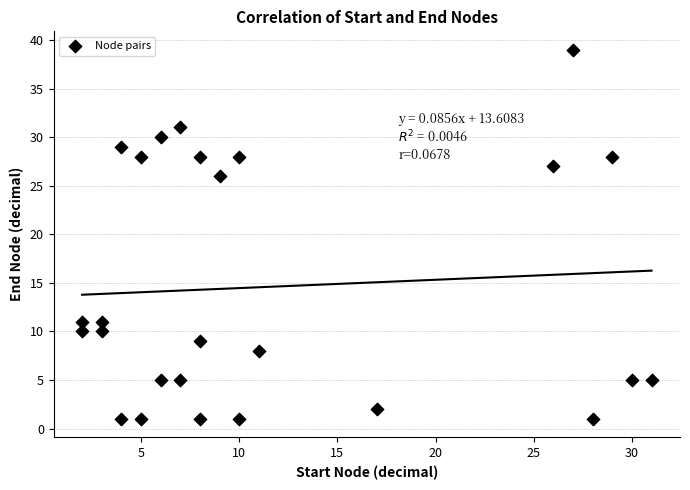

What Y value in the scatter plot is closest to 20?

26